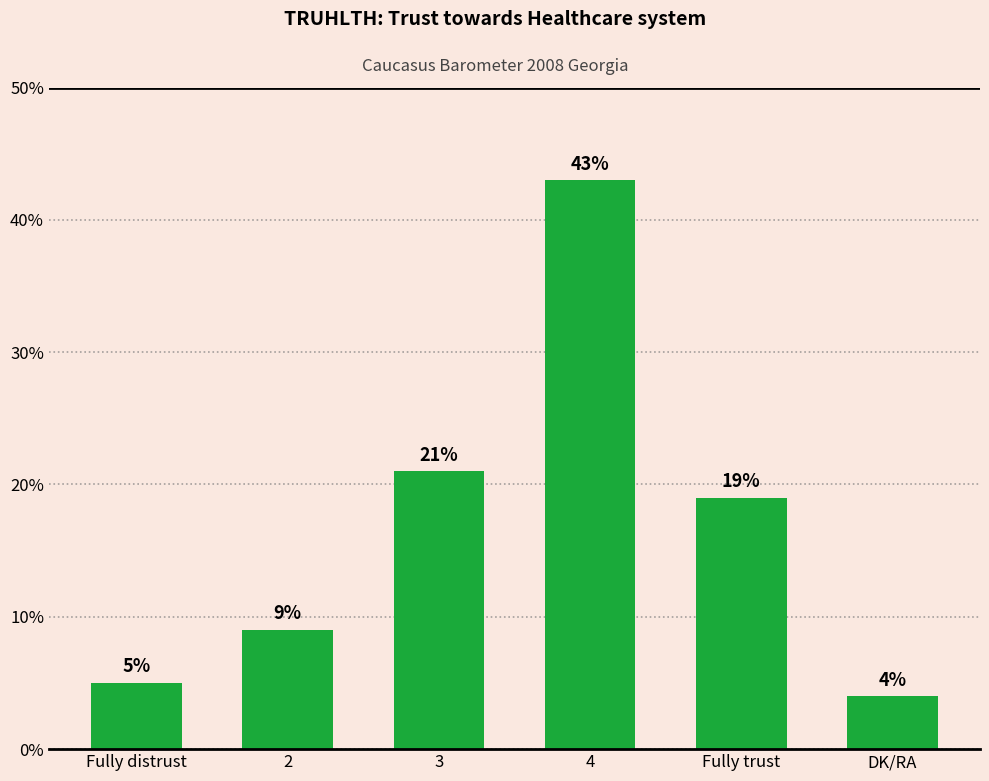

Where does the data first go above 19?

3